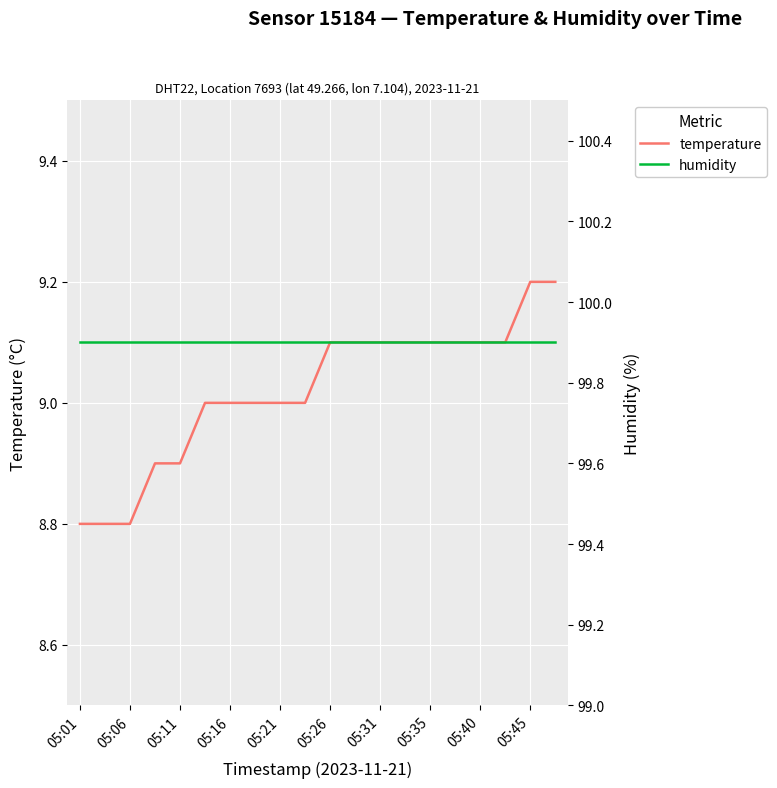

Rank the series by their maximum value, from lowest to highest.

temperature, humidity